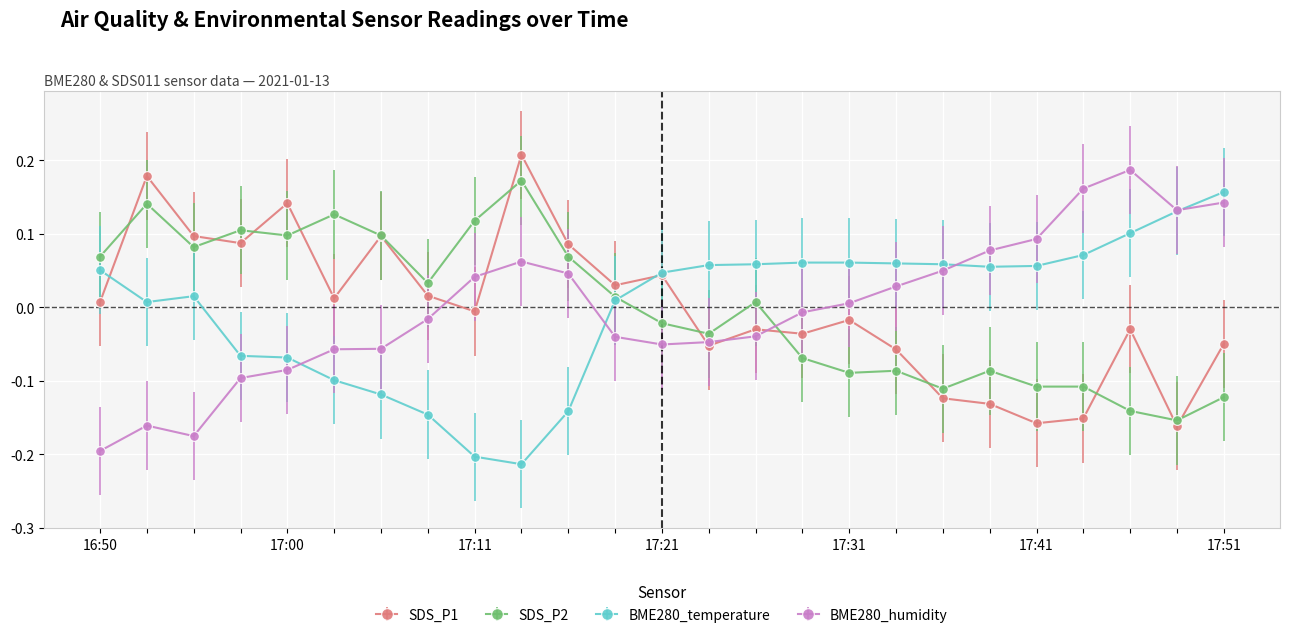

In SDS_P1, how many points are higher than both neighbors (excluding endpoints)?

8